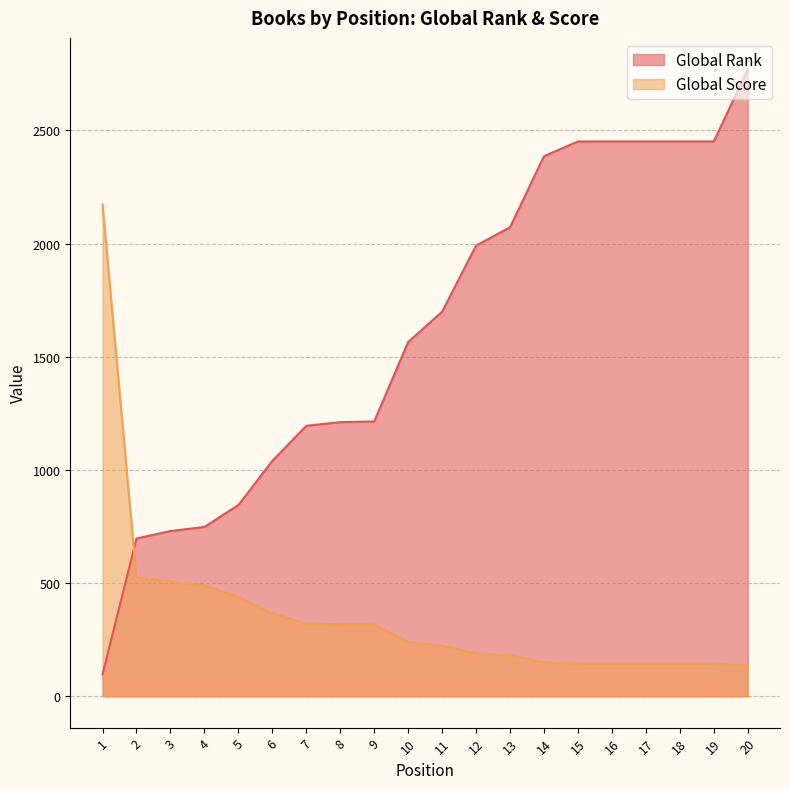

True or false: Global Score has more than 2 interior local peaks.

False